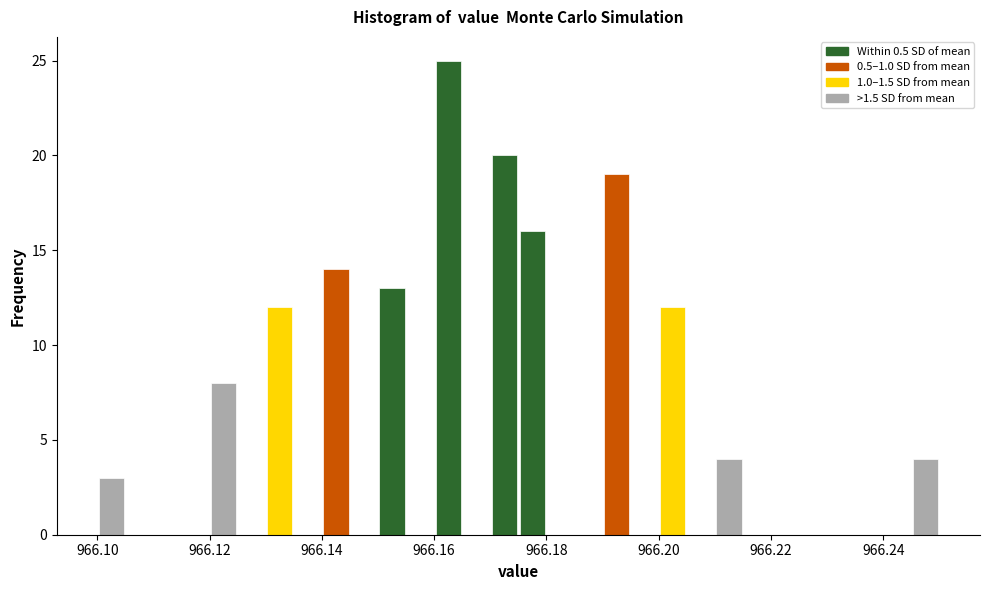

Read against the x-axis, roughly where is the centre of the tallest bar?

966.162